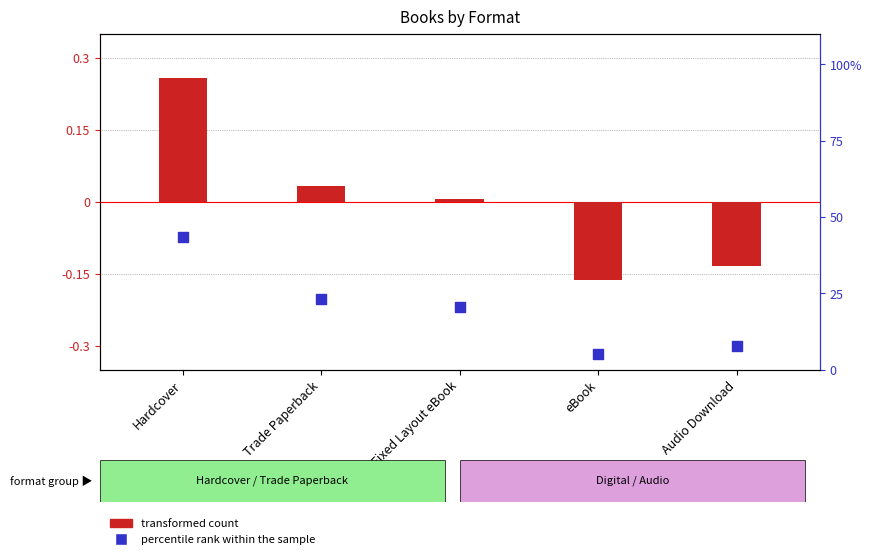

Which series has the largest total across all categories?

percentile rank within the sample